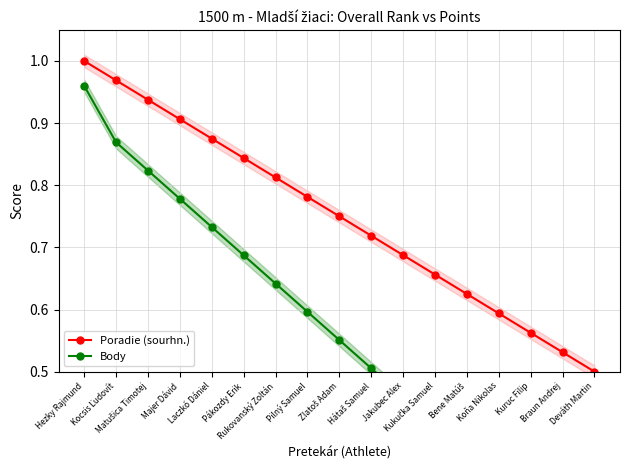

Read the Poradie (sourhn.) value at Hezky Rajmund.

1.0